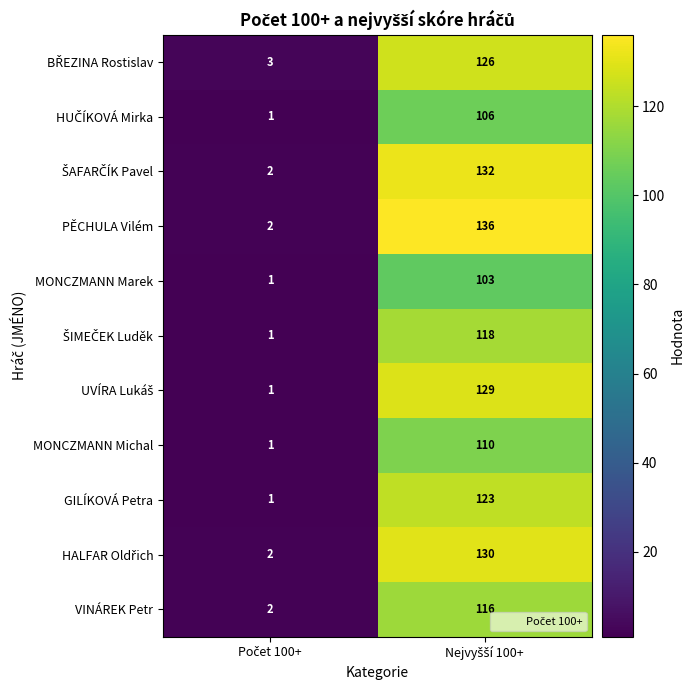

What is the average value of the MONCZMANN Marek series?

52